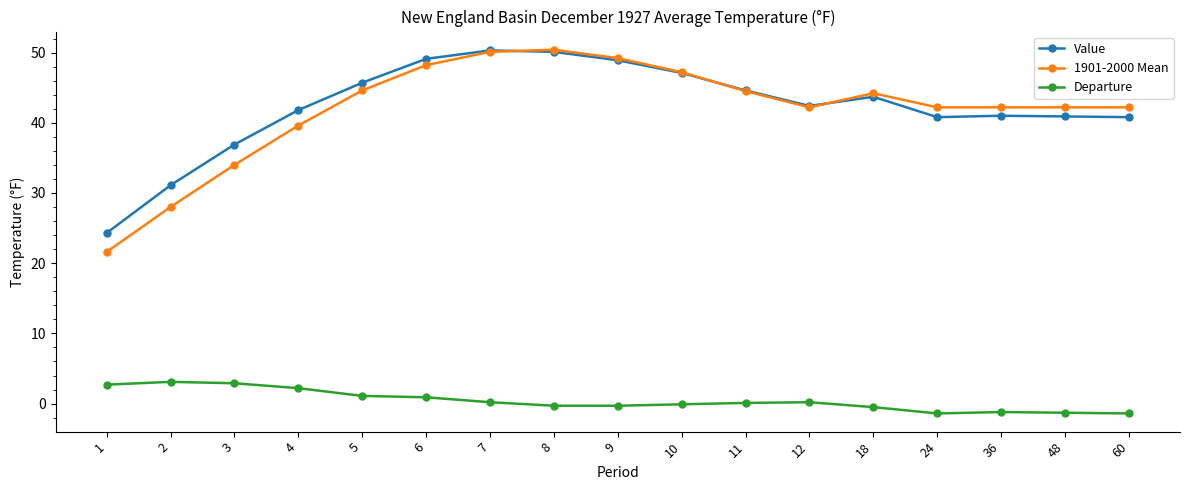

What is the smallest value displayed?

-1.4